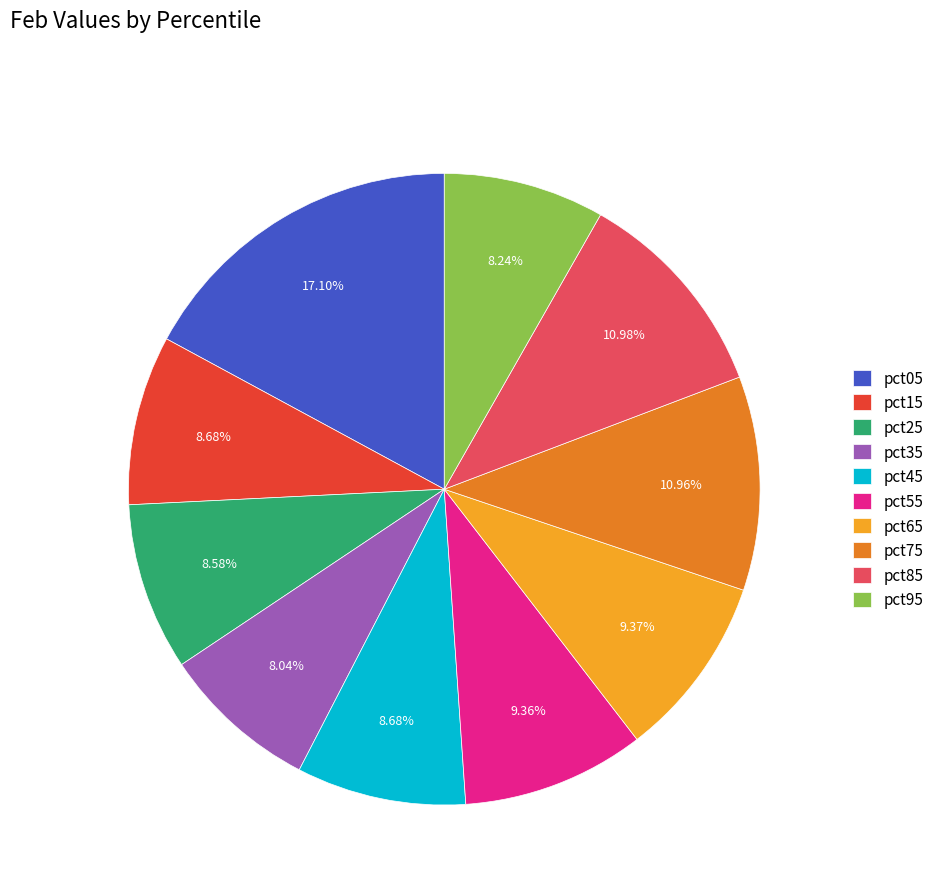

Does pct05 account for over 50% of the chart?

No